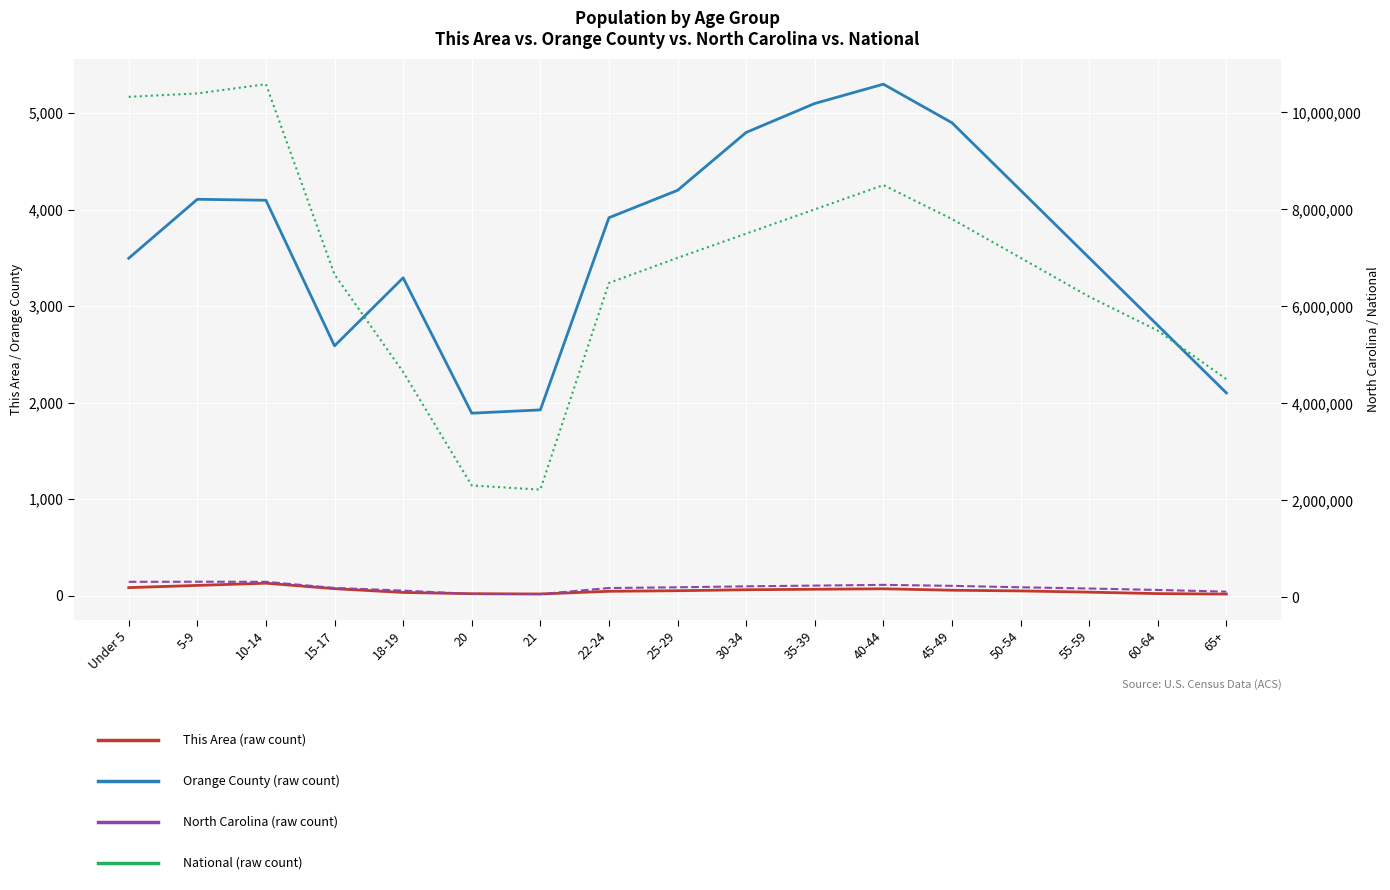

At how many categories does at least one series exceed 9450112?

3